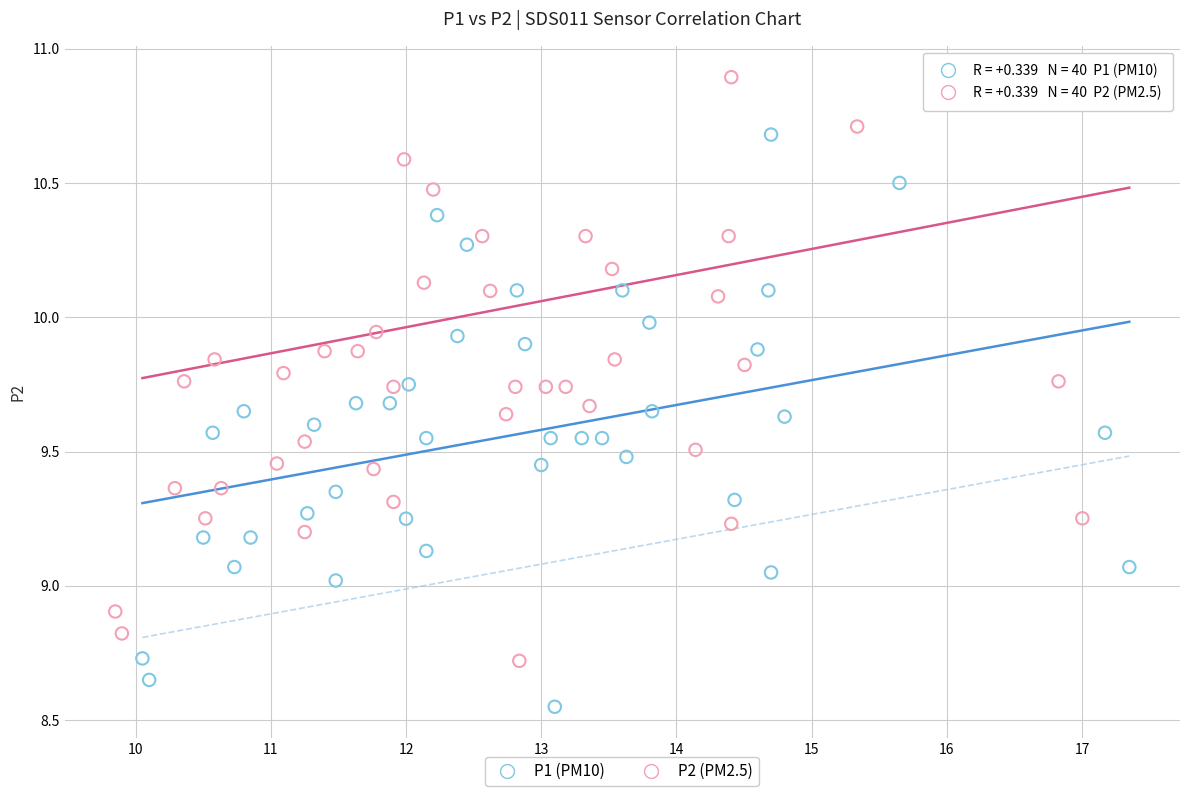

Which series reaches the minimum Y coordinate?

P1 (PM10)